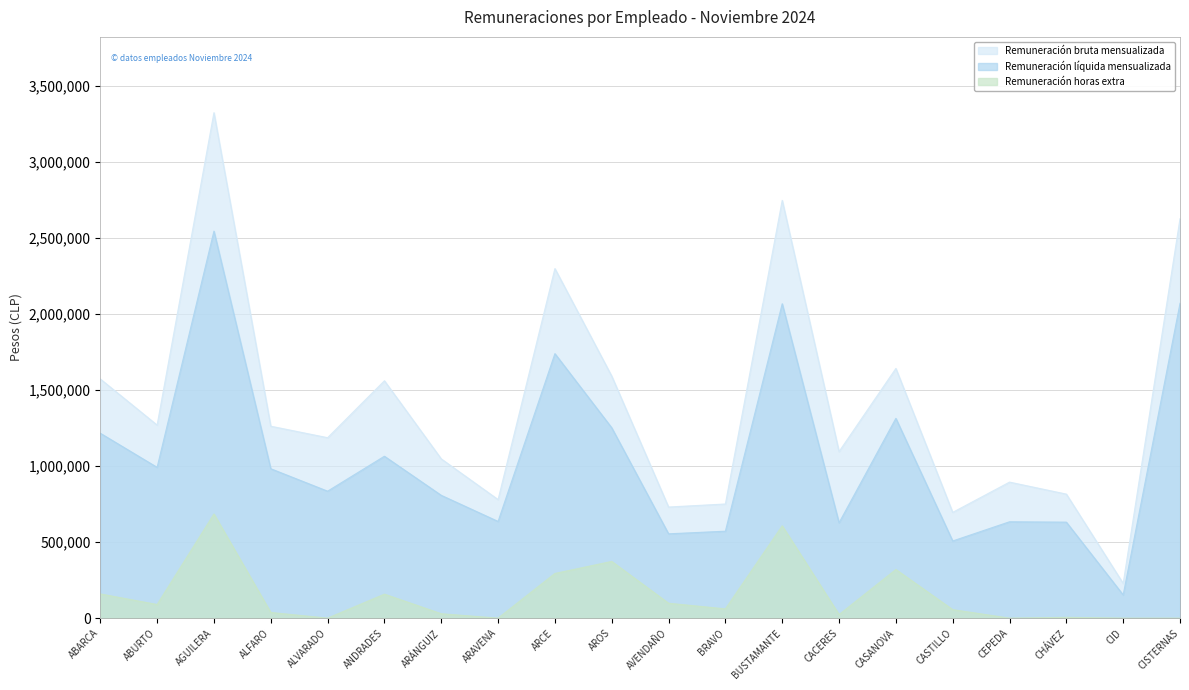

Which series changed the most between ARÁNGUIZ and BRAVO?

Remuneración bruta mensualizada